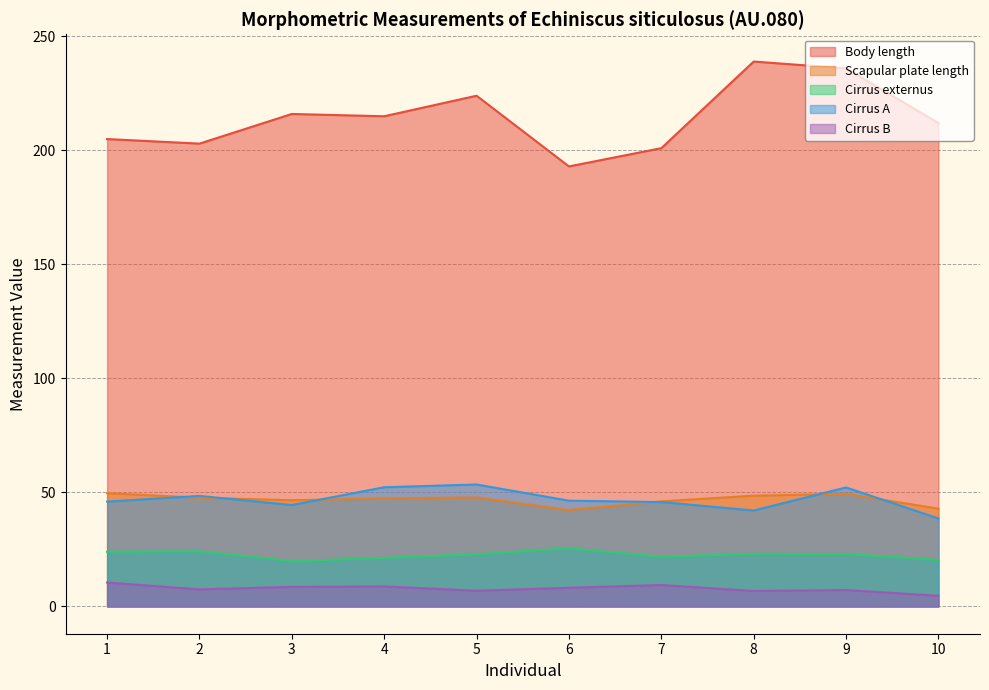

What is the difference between the second highest and second lowest values in the Scapular plate length series?

6.5